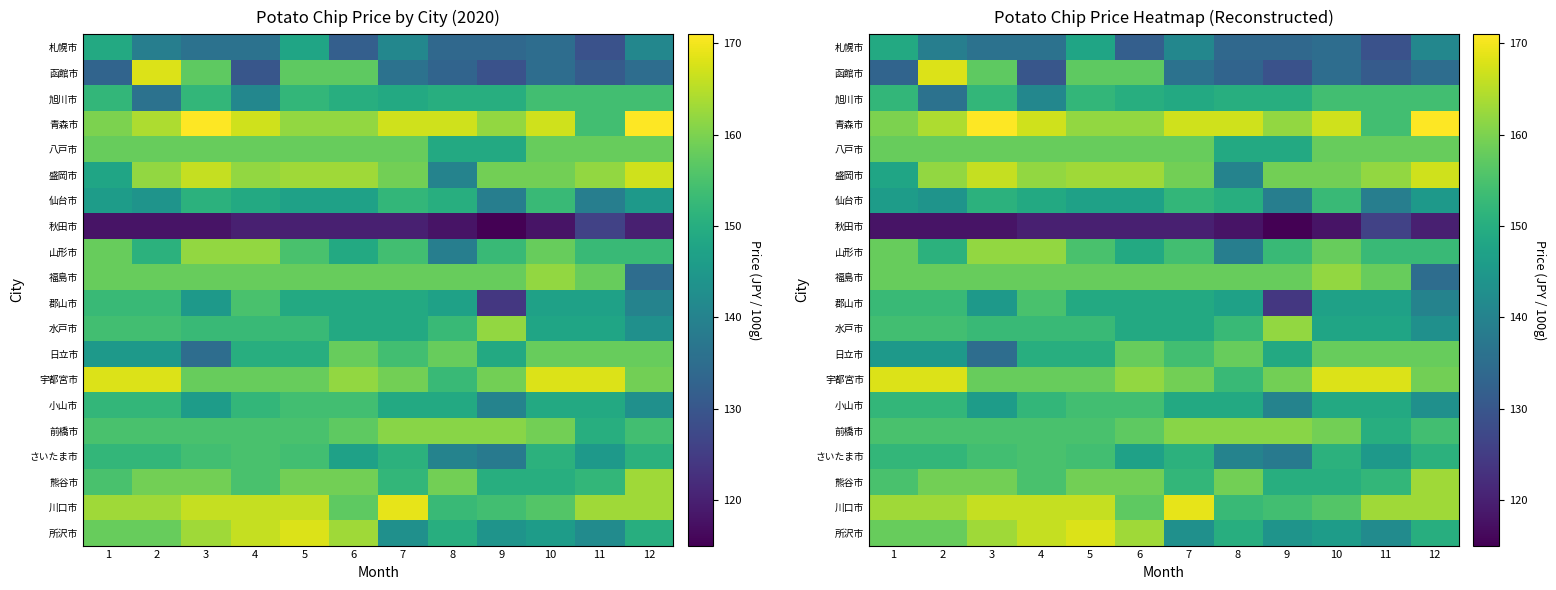

At which category is the sum across all series the highest?

5